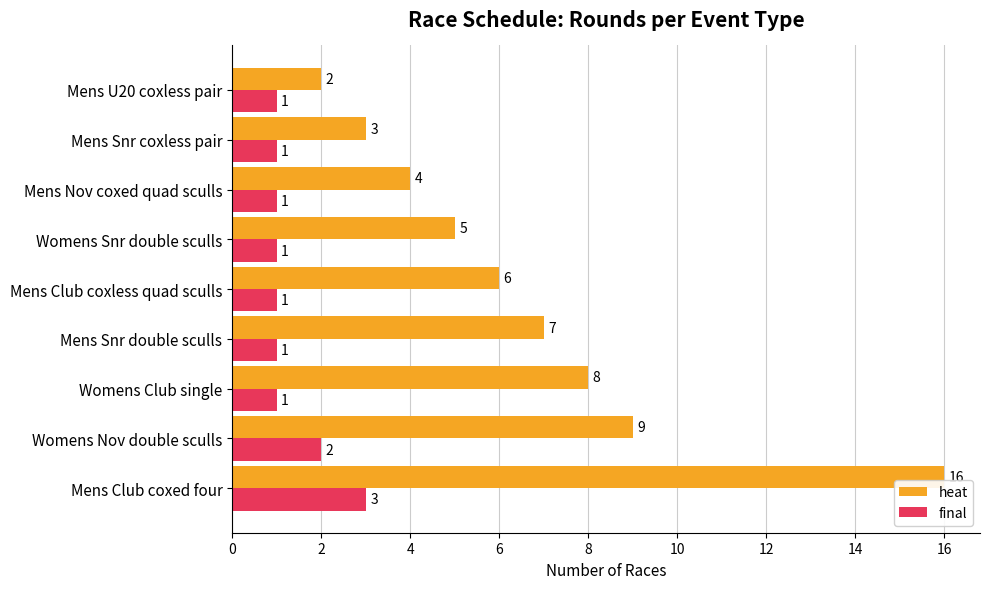

True or false: final has a value of 2 at Mens Club coxless quad sculls.

False